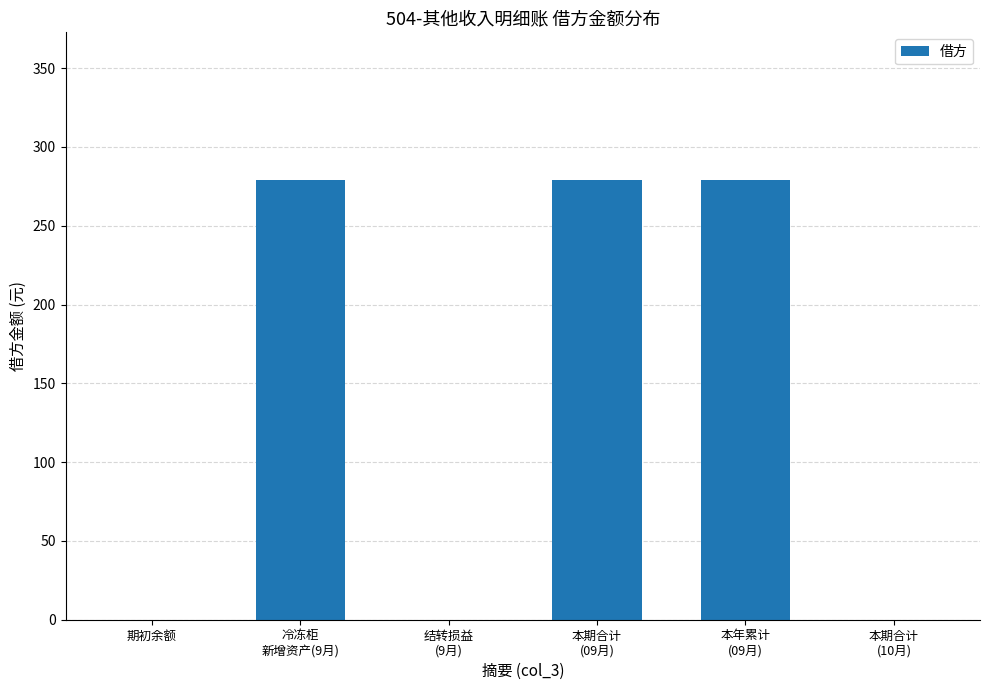

True or false: the data shows 136 at 本期合计
(10月).

False